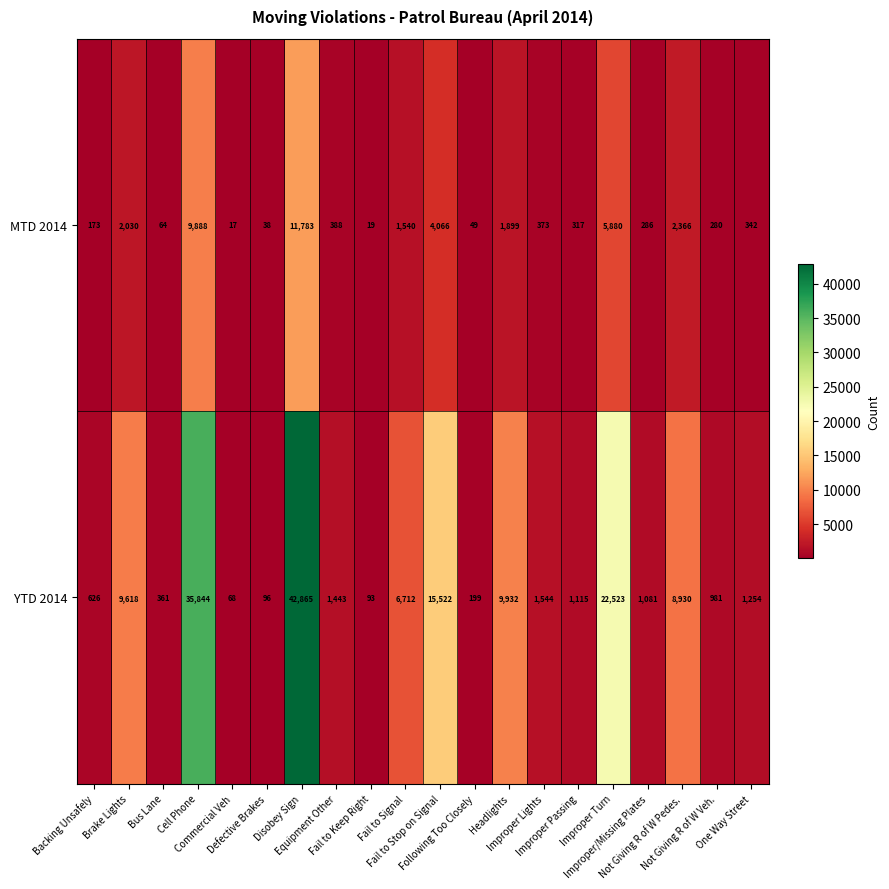

Which series has the largest total across all categories?

YTD 2014